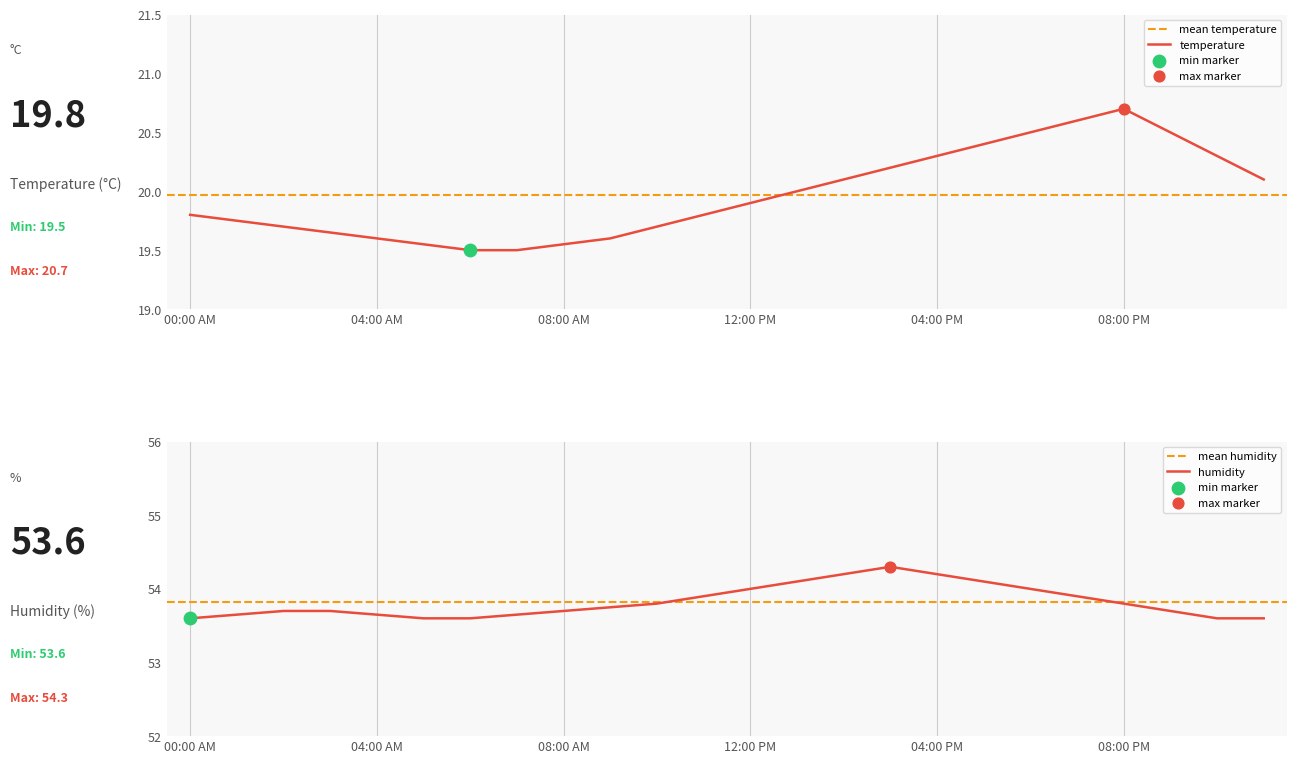

Which series has the largest total across all categories?

humidity